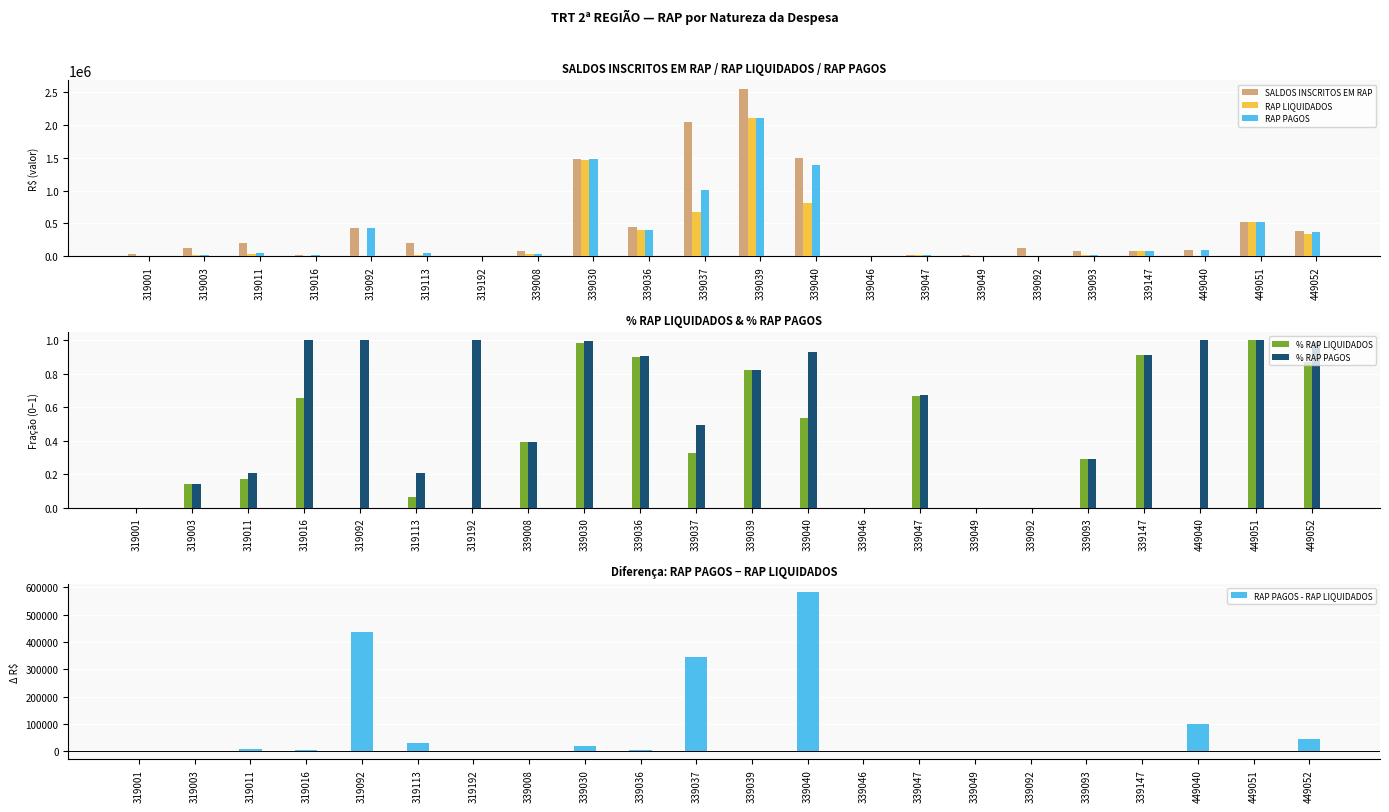

How many data points in RAP LIQUIDADOS are above 23621?

11